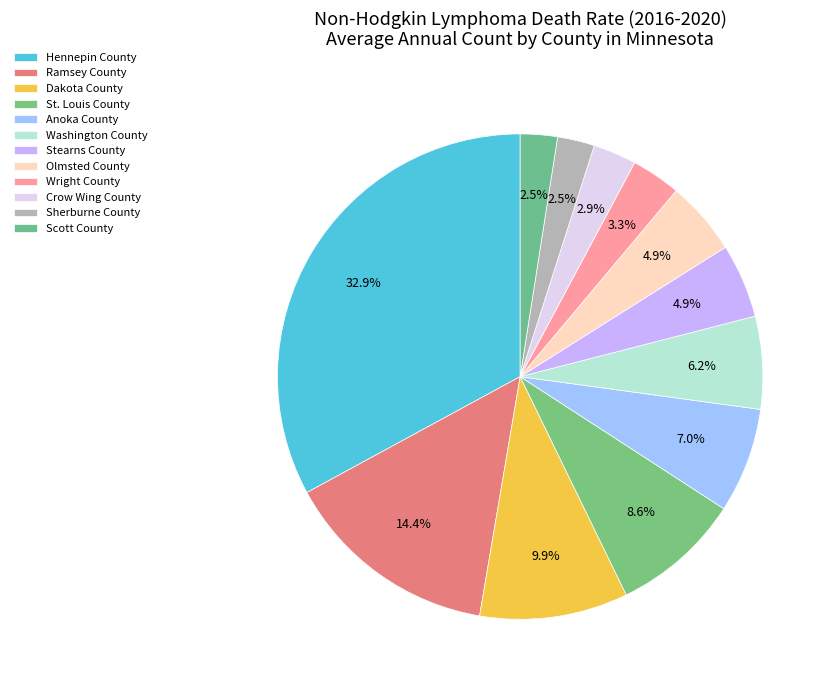

How much of the chart is everything except Washington County?

93.8%